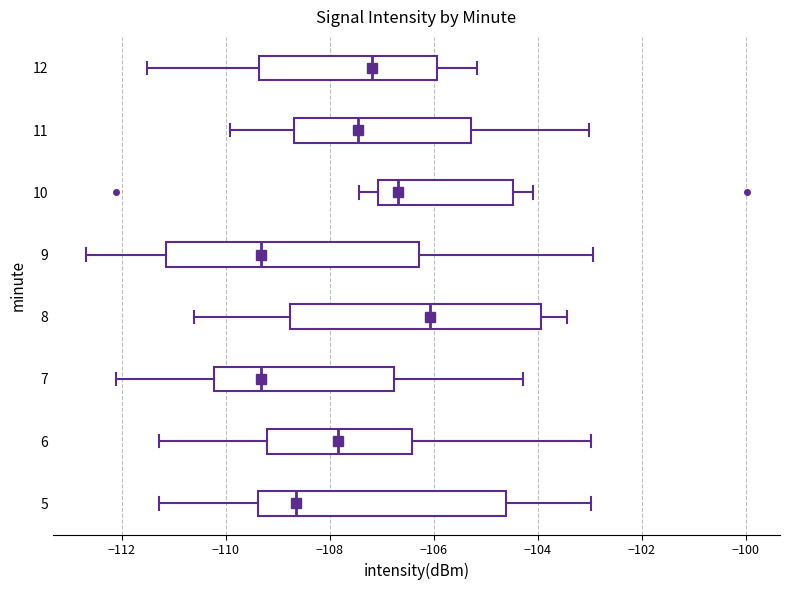

Where does the left whisker of the box at y = 12 end on the x-axis? The values are not printed on the chart, so give them approximately, as read against the axis.

-111.6